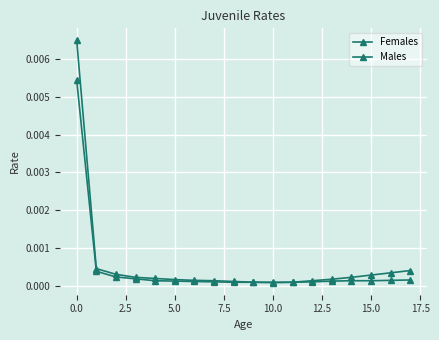

How many categories are shown in the chart?

18